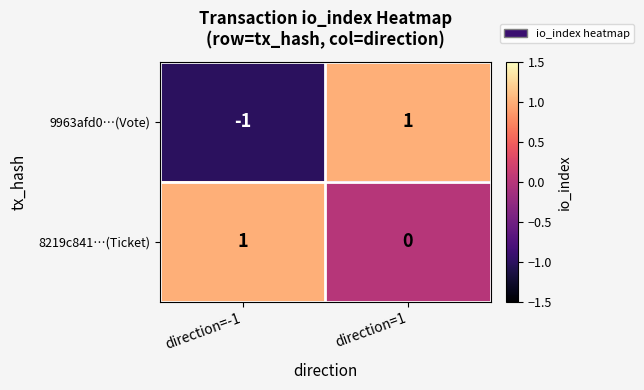

The 8219c841…(Ticket) series shows 1 at direction=-1. True or false?

True